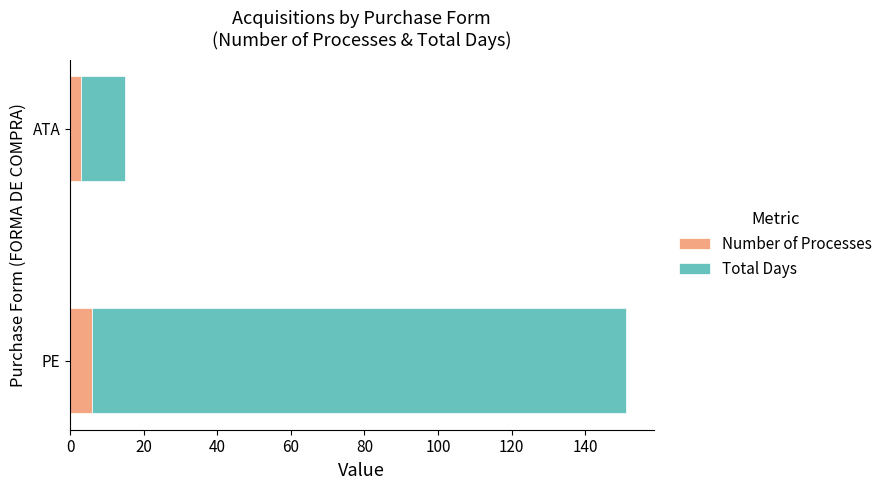

What is the maximum value for Number of Processes?

6